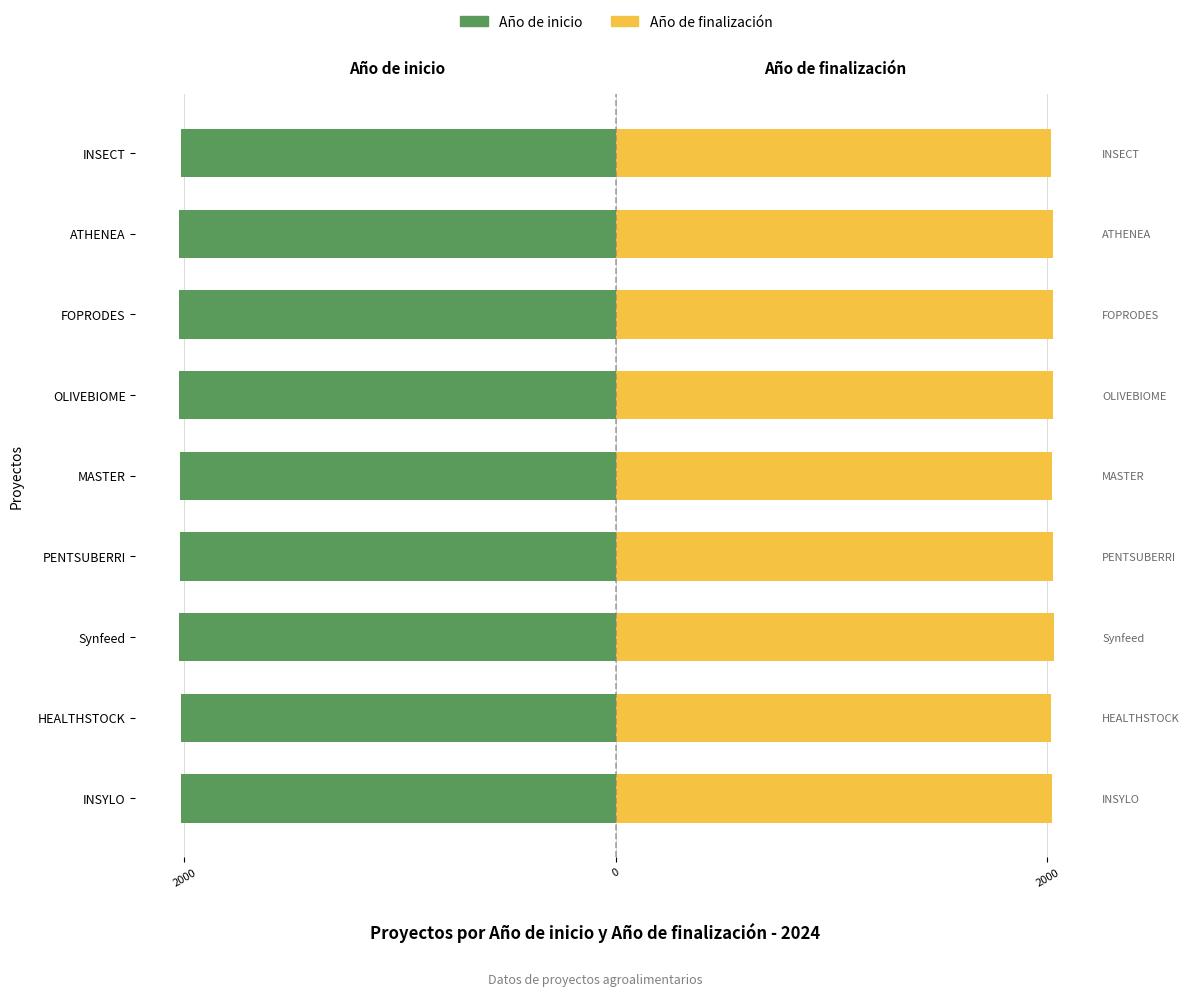

What is the sum of the Año de finalización values at MASTER and ATHENEA?

4050